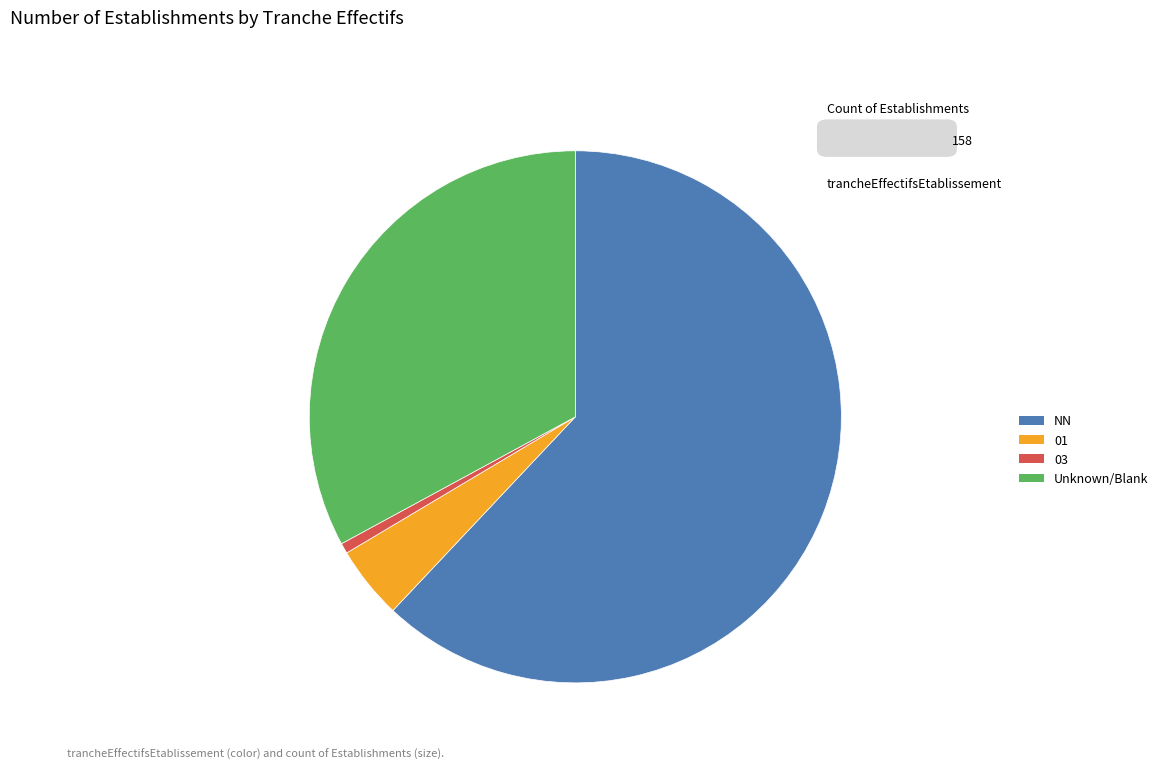

How many segments does this pie chart have?

4